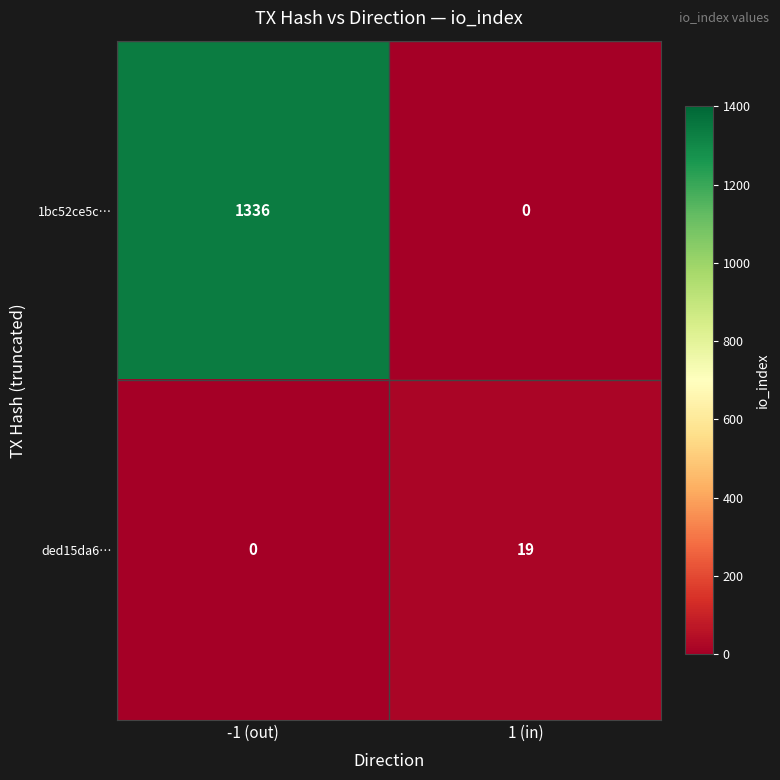

Count the number of categories in the chart.

2